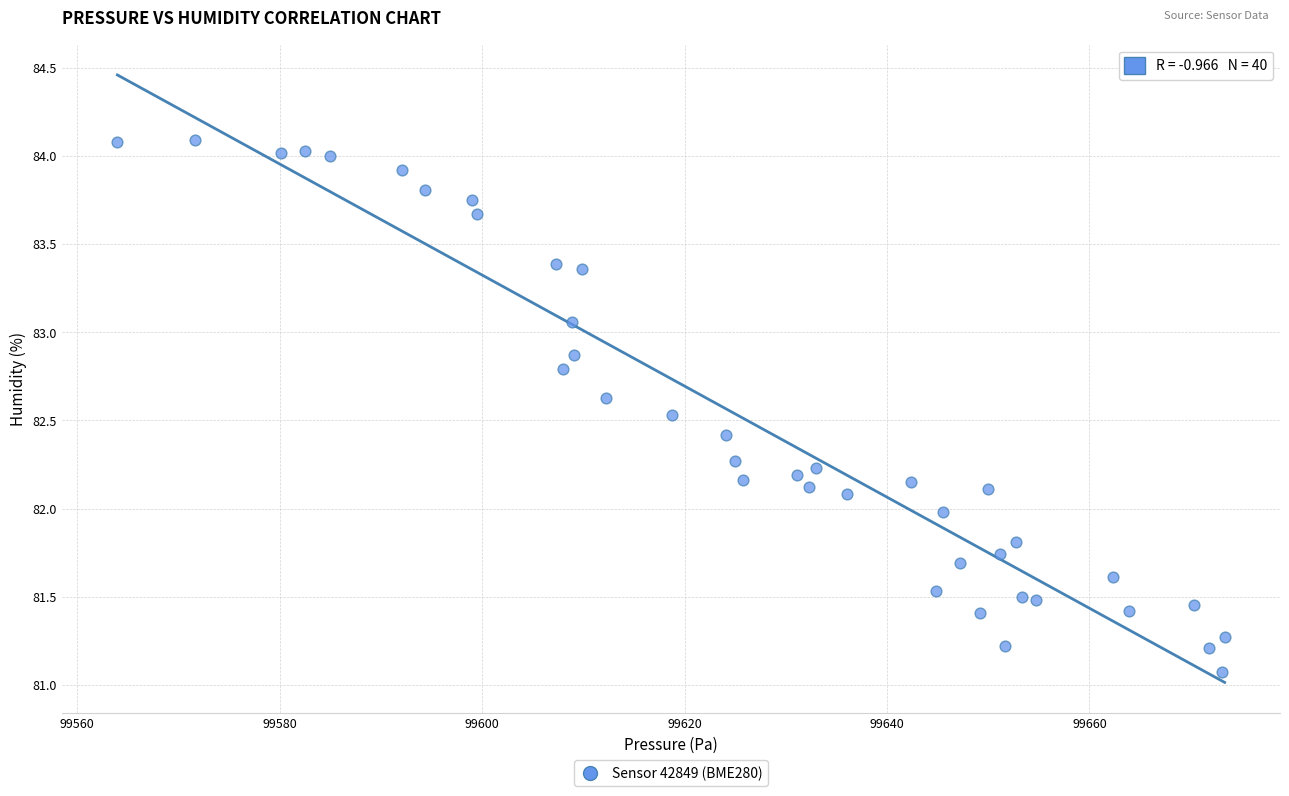

What is the range of X values (max minus min)?

109.4